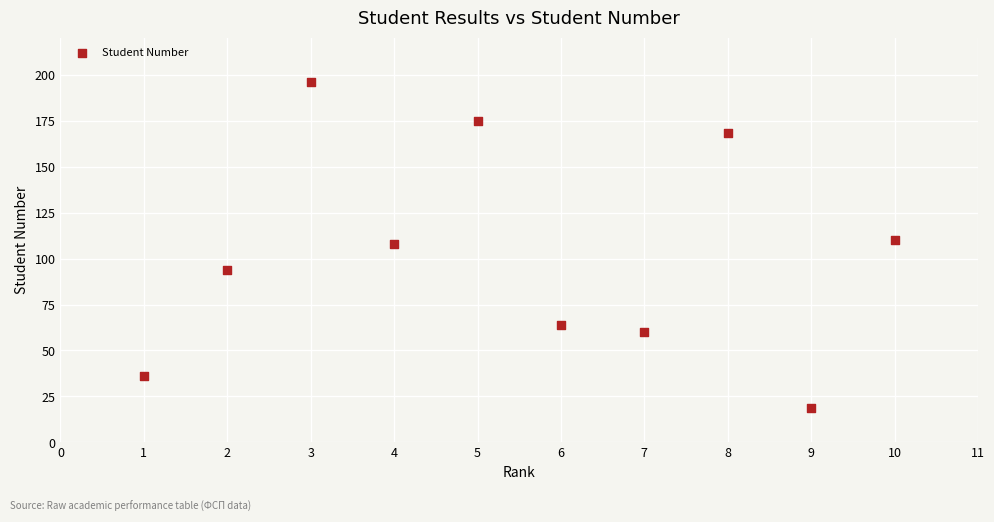

What is the range of X values (max minus min)?

9